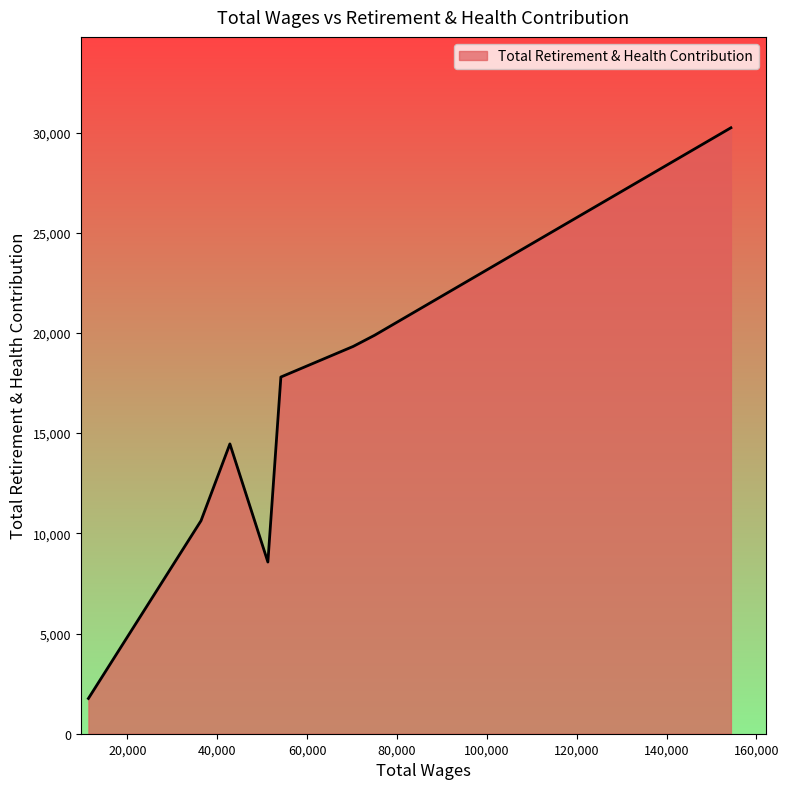

True or false: the data has more than 0 interior local peaks.

True